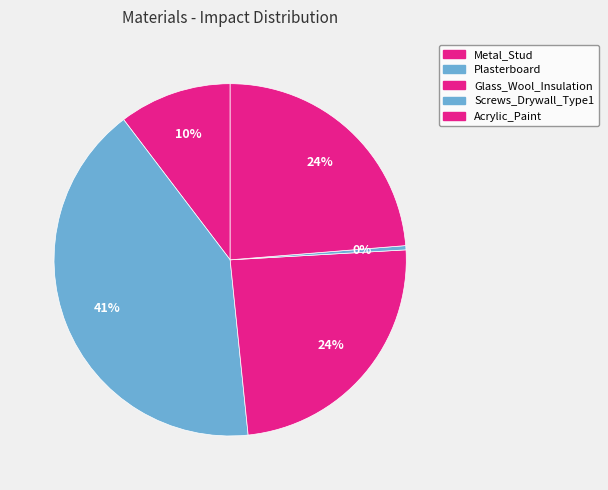

Which category has the biggest portion of the pie?

Plasterboard